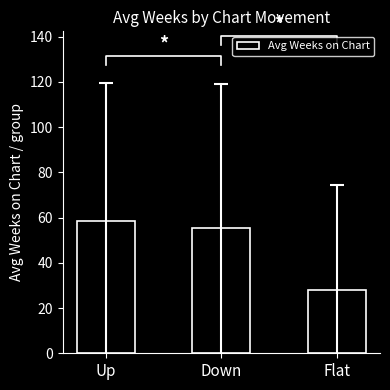

Where does the data first go above 55?

Up